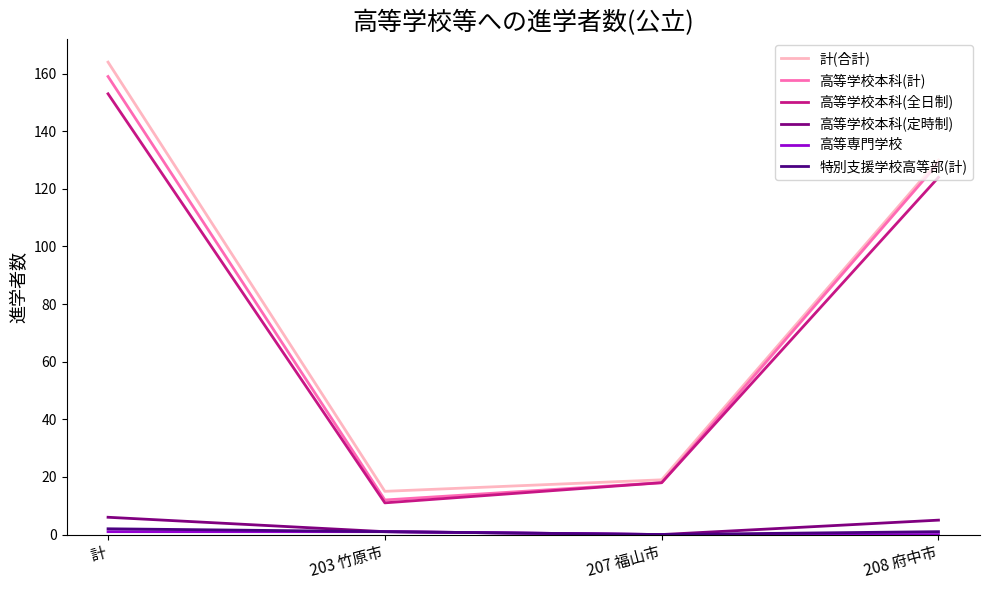

Which series has the largest range (max minus min)?

計(合計)